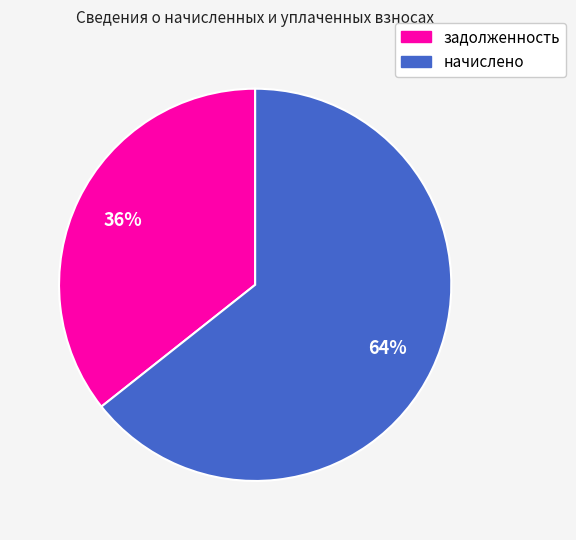

How many segments does this pie chart have?

2